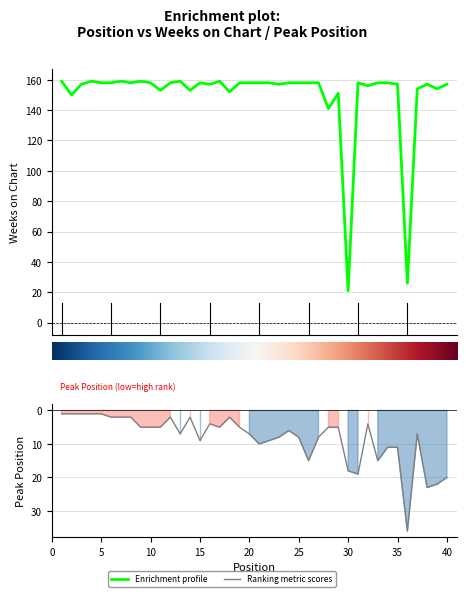

Which series ends up on top after the final intersection of Peak Position and Weeks on Chart?

Weeks on Chart